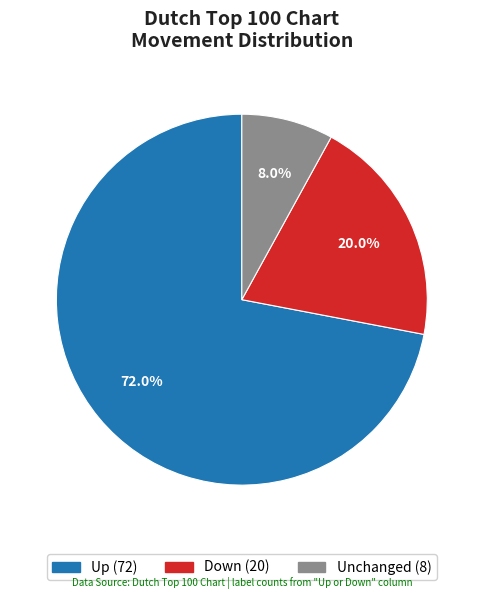

Is there any slice that represents more than half of the pie?

Yes